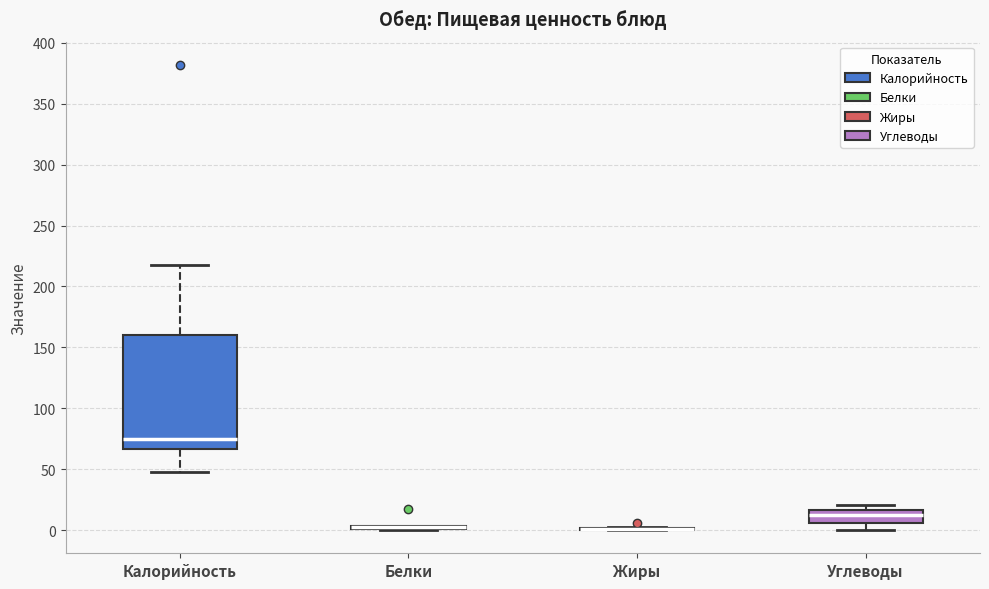

Reading left to right, transcribe this box plot: for each box, give where its median line is, the range the box spans, and where its two whiskers end, as read against the y-axis. The values are not printed on the chart, so give them approximately, as read against the axis.

Калорийность: median 75, box 65 to 160, whiskers 50 to 220
Белки: box collapsed to a line at 5, whiskers 0 to 5
Жиры: box collapsed to a line at 0, whiskers 0 to 5
Углеводы: median 10, box 5 to 15, whiskers 0 to 20